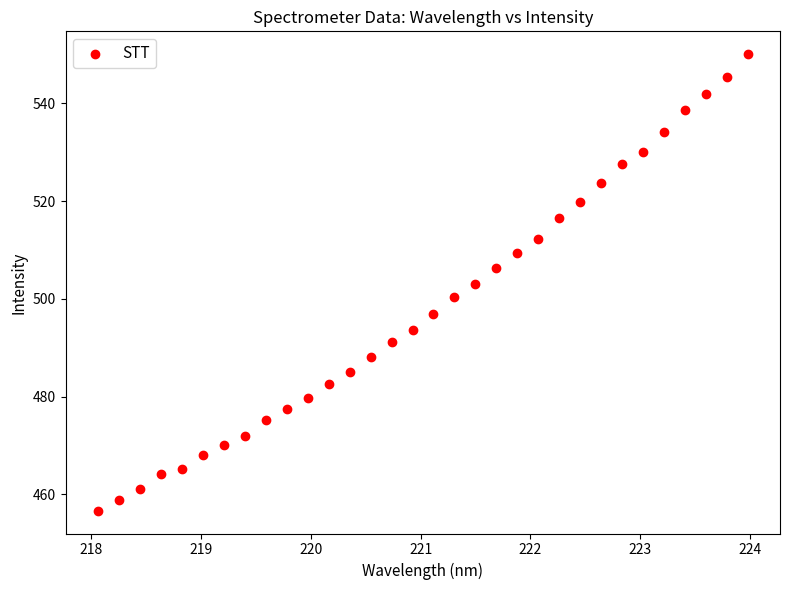

What is the range of Y values (max minus min)?

93.4